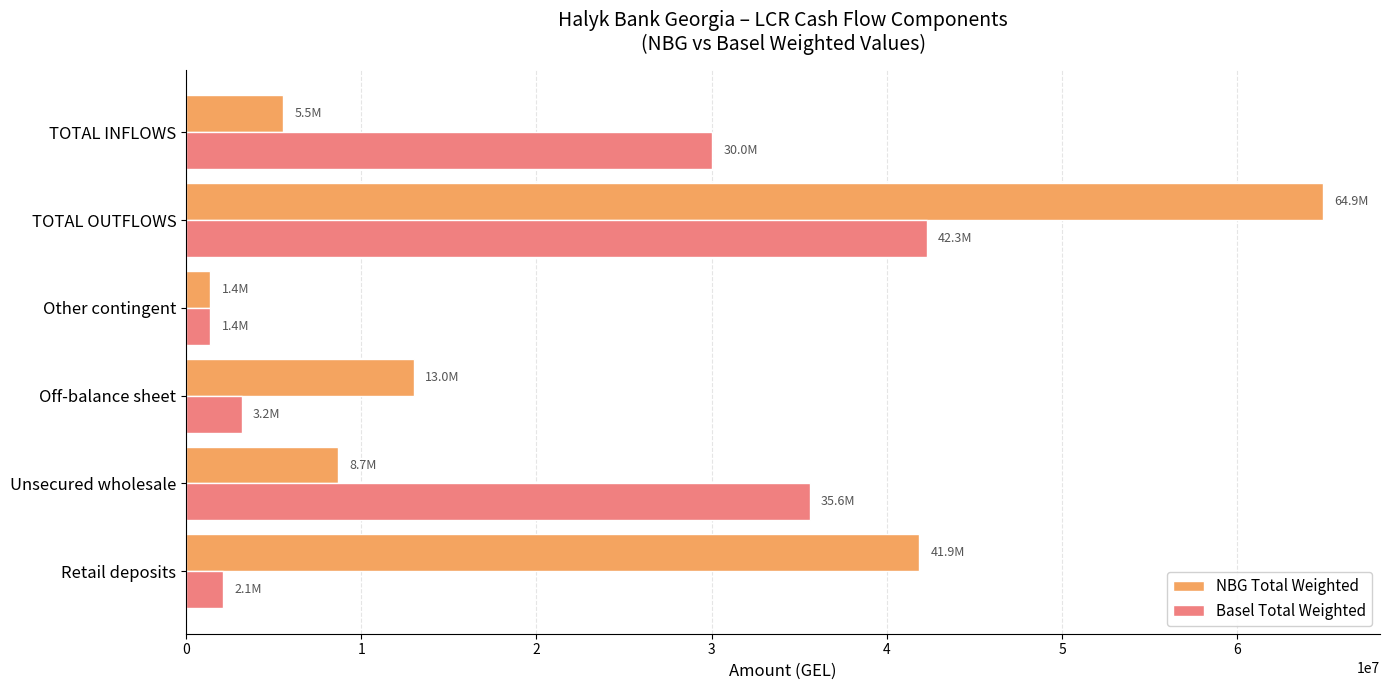

Is the value of Basel Total Weighted at Other contingent greater than the value of NBG Total Weighted at TOTAL OUTFLOWS?

No